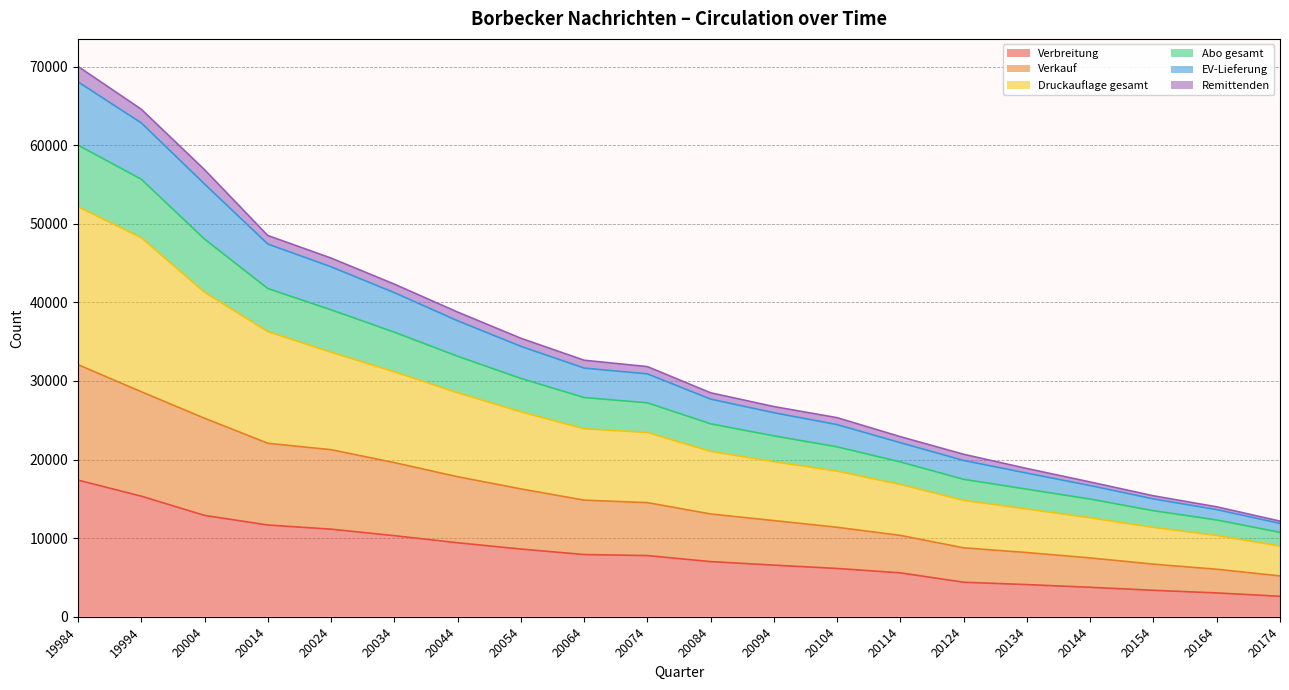

True or false: Verbreitung has a value of 5277 at 20164.

False